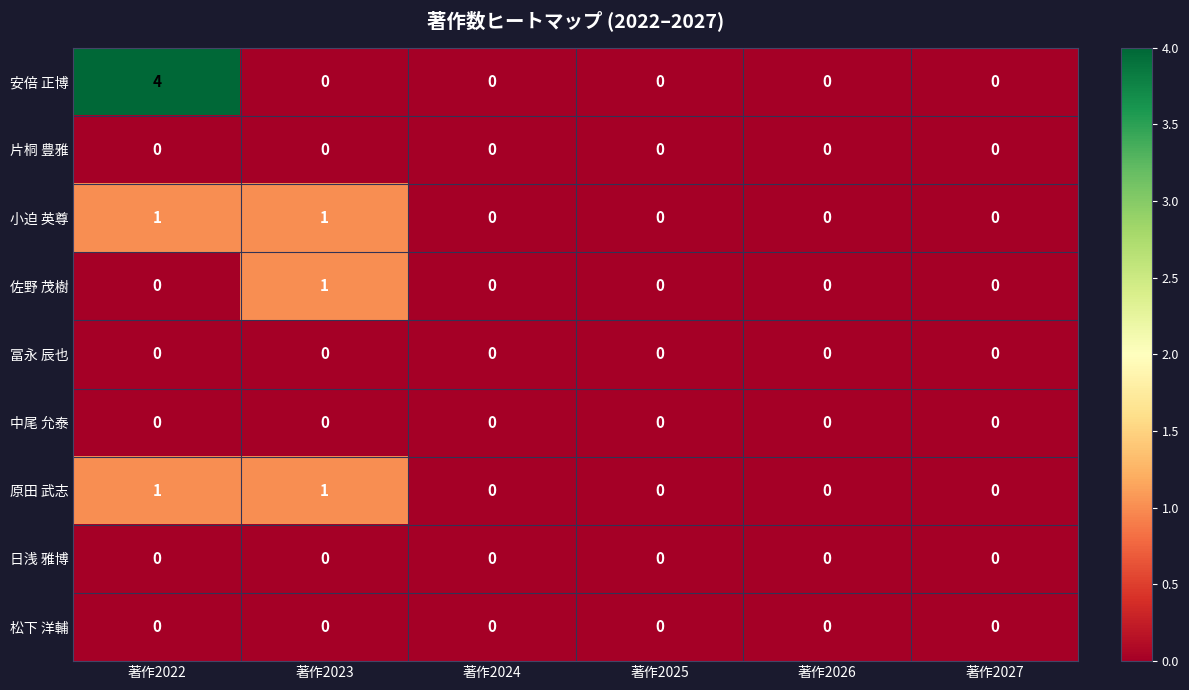

Which series has the widest spread of values?

安倍 正博